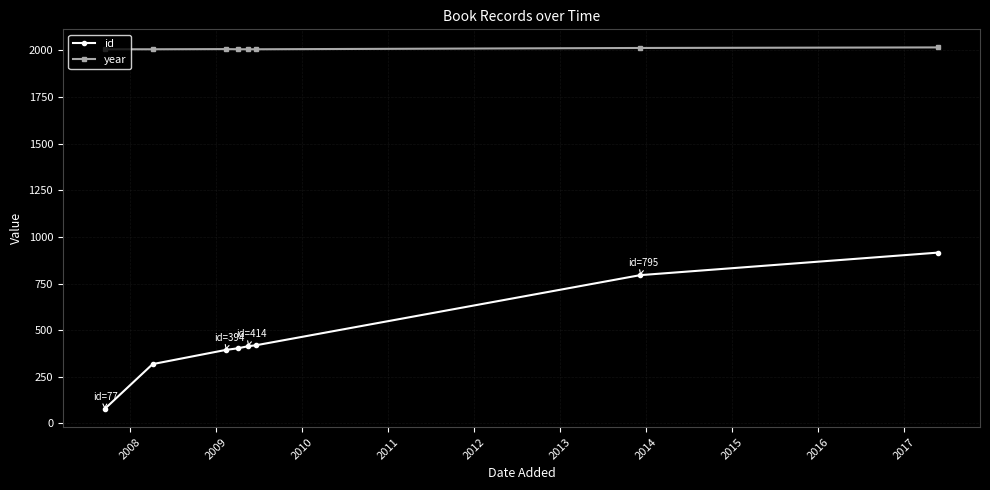

What is the sum of all id values?

3736